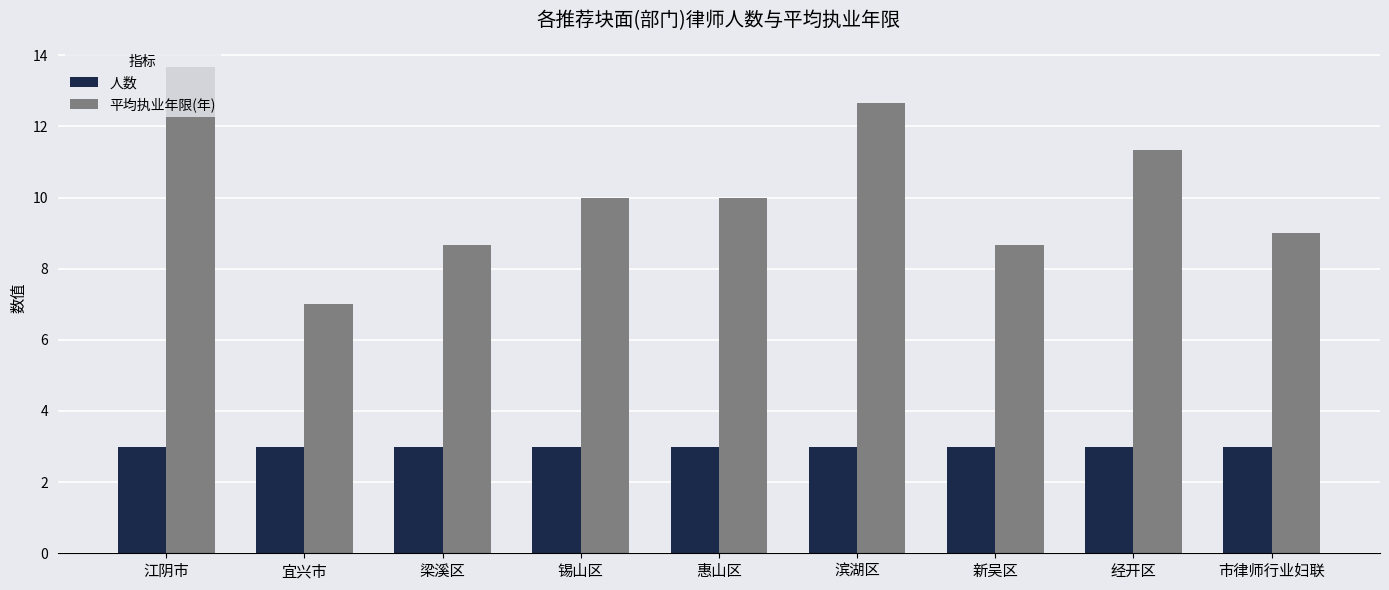

At which category is the sum across all series the highest?

江阴市